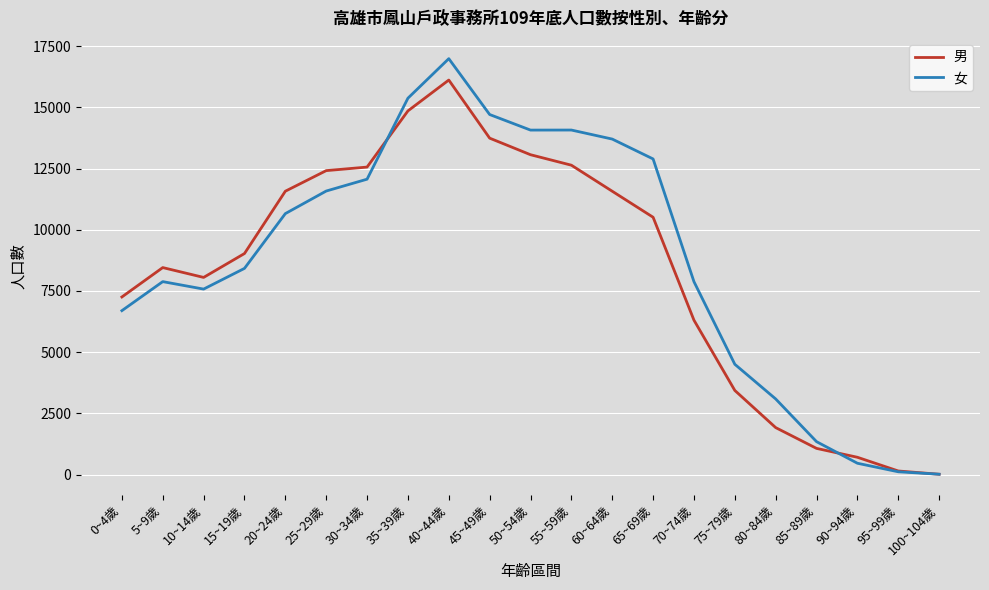

What is the greatest value displayed?

16991